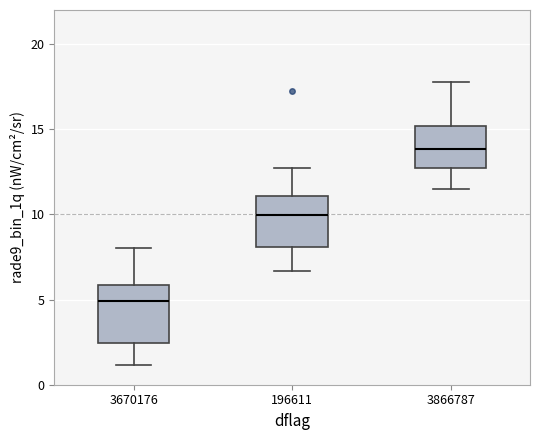

Where is the lower edge of the box at x = 196611 on the y-axis? The values are not printed on the chart, so give them approximately, as read against the axis.

8.0